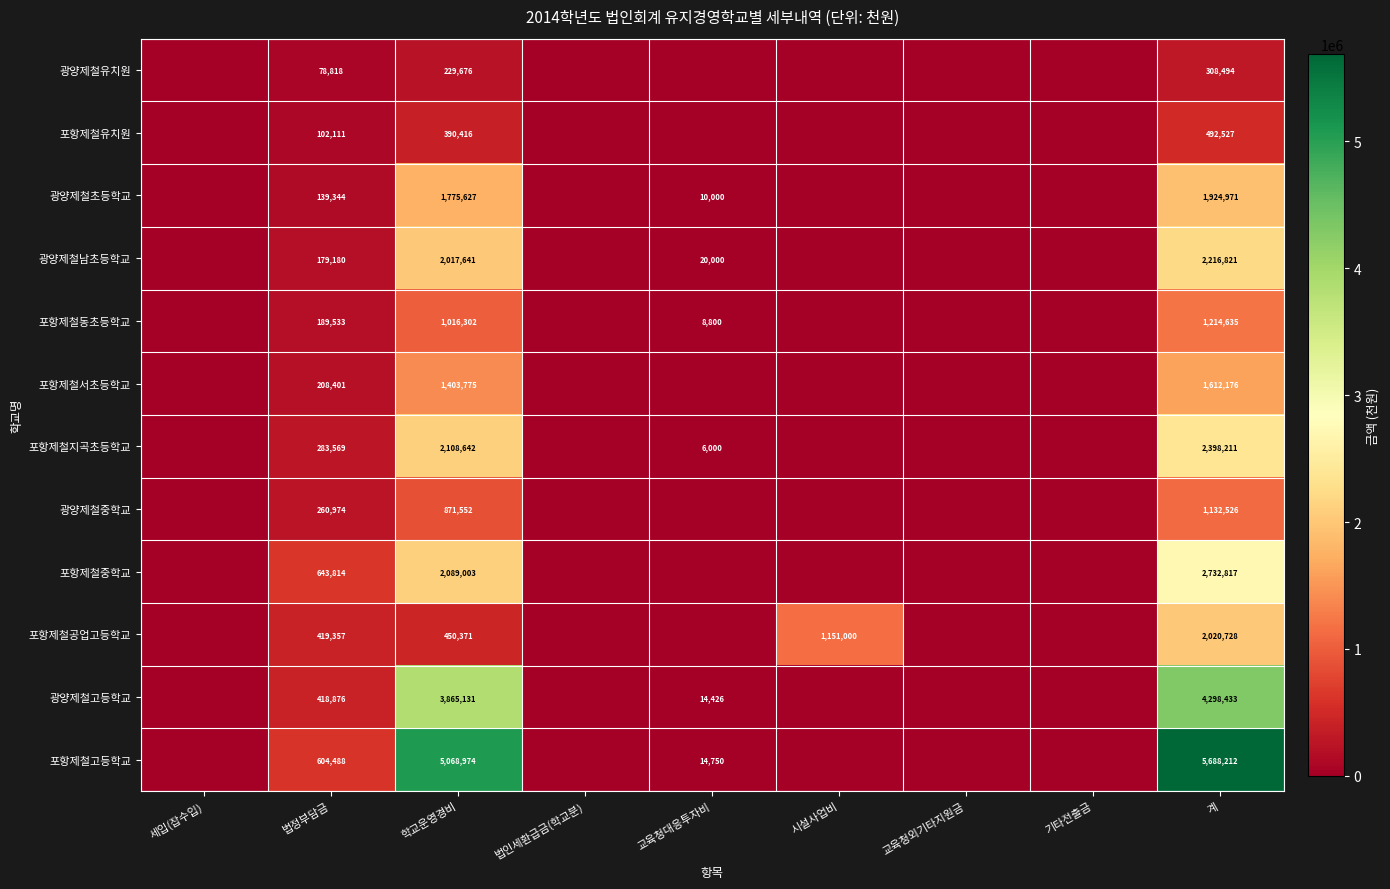

What is the spread (max minus min) of values at 학교운영경비?

4839298